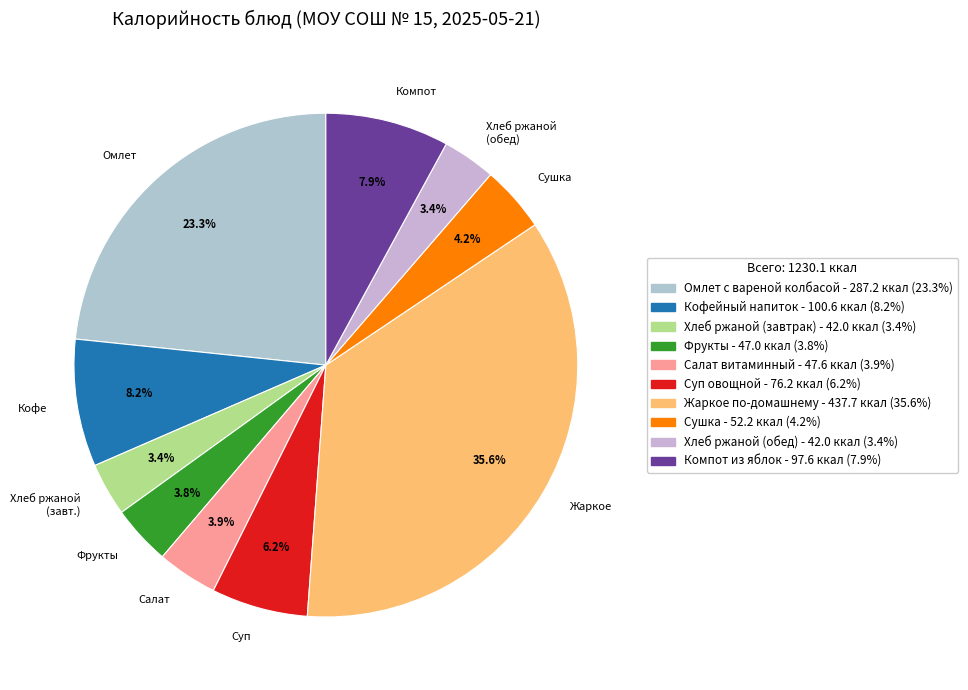

What is the largest slice in the pie chart?

Жаркое